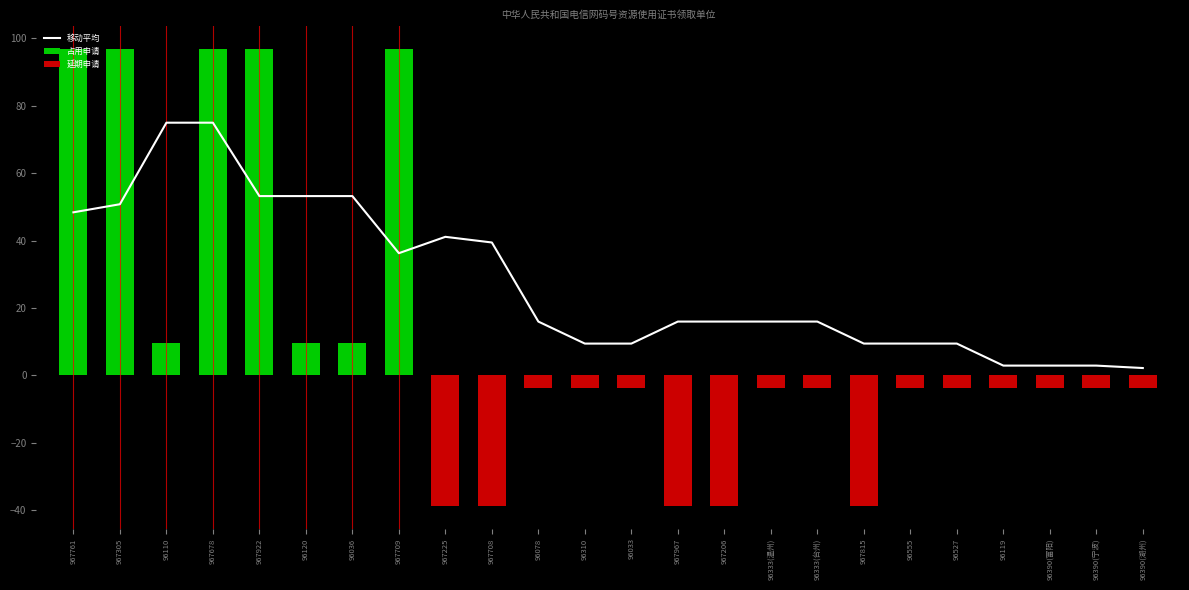

How many categories are shown in the chart?

24